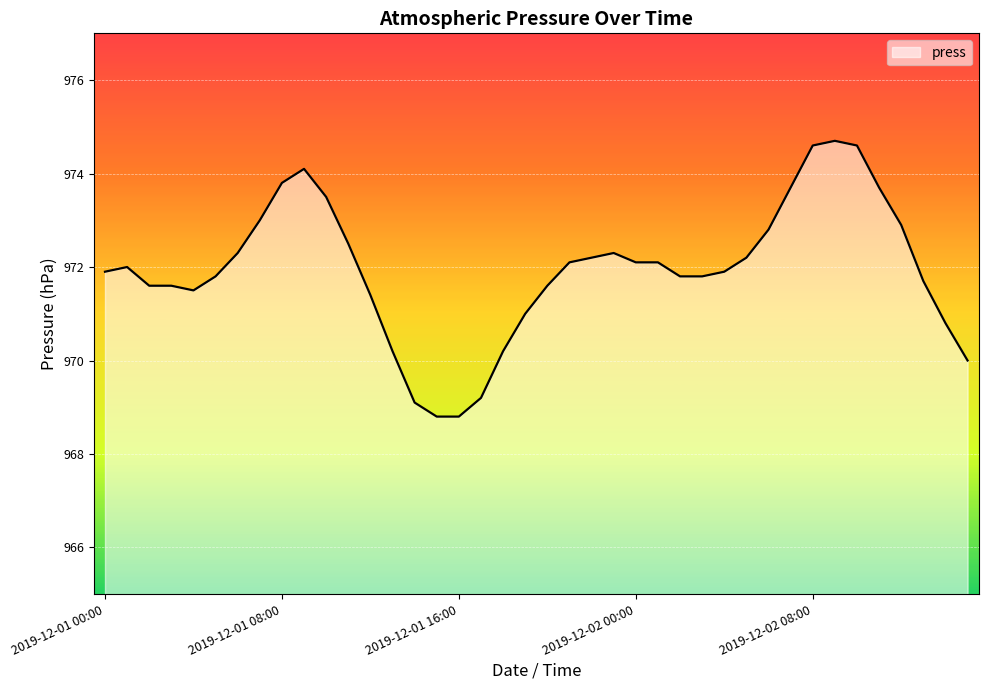

What is the greatest value displayed?

974.7